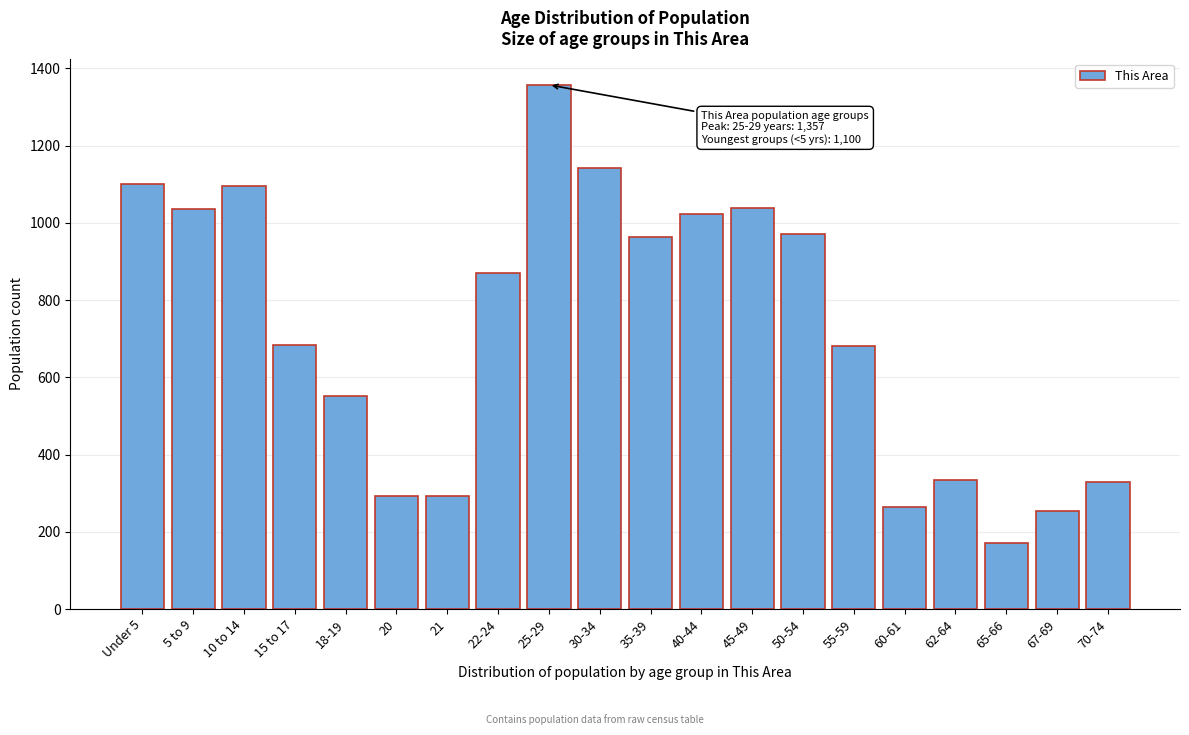

What is the value of the 1st bar from the left?

1100